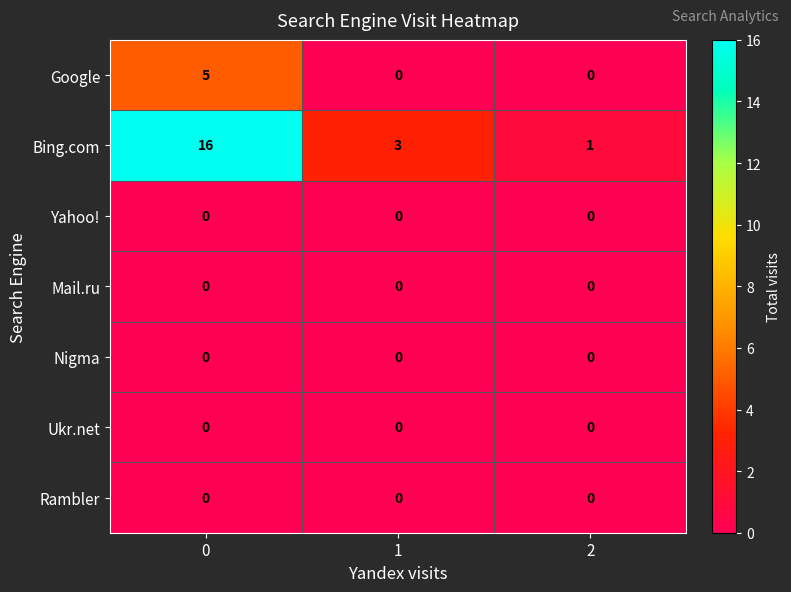

Rank the categories by Bing.com value from highest to lowest.

0, 1, 2